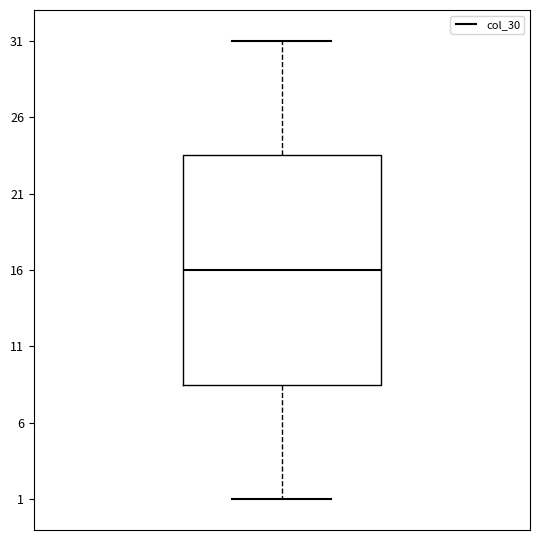

Read this box plot against the y-axis: the position of the median line, the range covered by the box, and the ends of both whiskers. The values are not printed on the chart, so give them approximately, as read against the axis.

median 16.0, box 8.5 to 23.5, whiskers 1.0 to 31.0